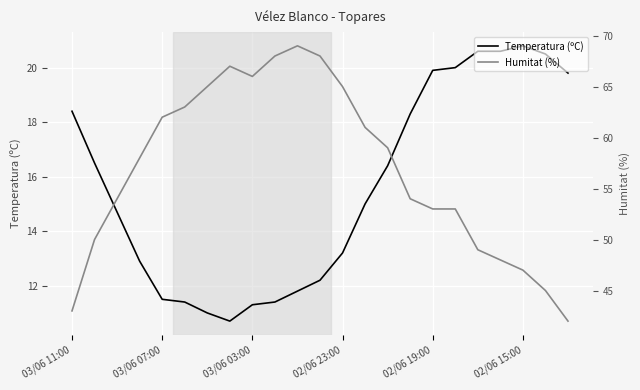

Rank the series by their maximum value, from highest to lowest.

Humitat (%), Temperatura (ºC)